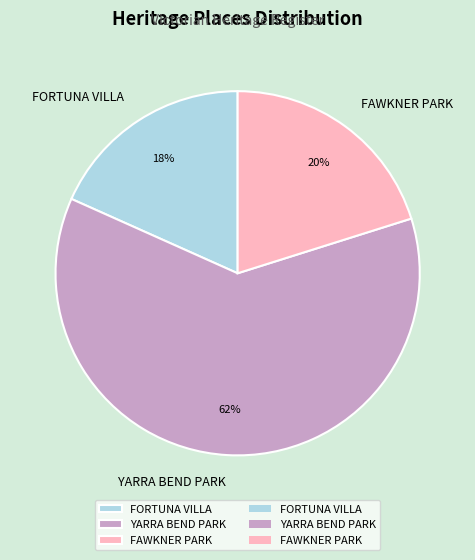

Which slice is the smallest?

FORTUNA VILLA